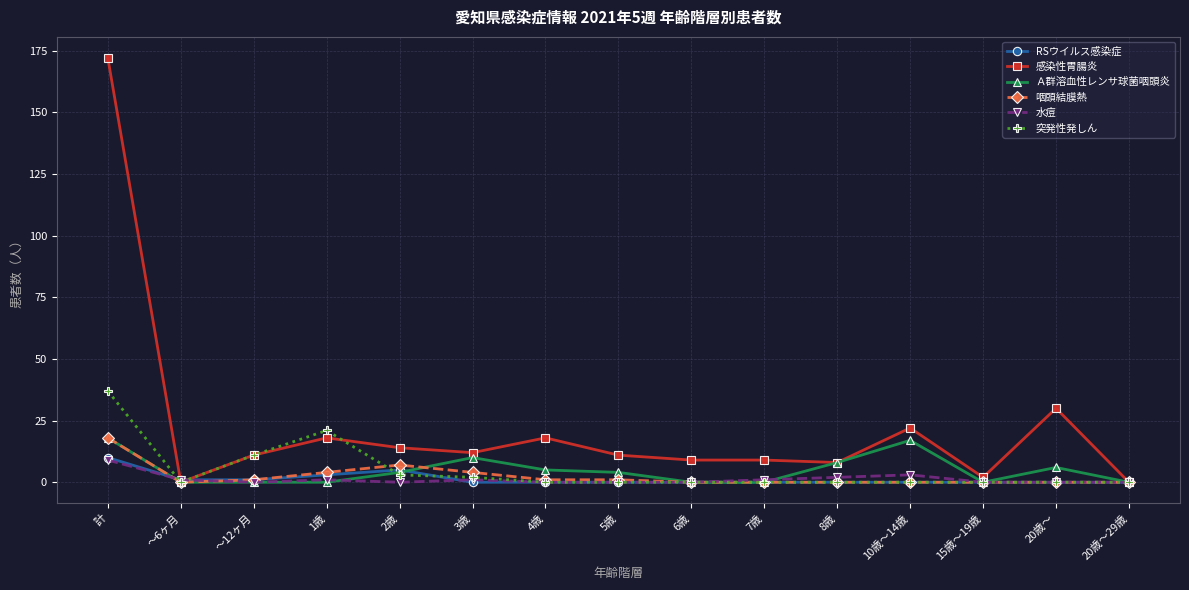

In Ａ群溶血性レンサ球菌咽頭炎, how many points are higher than both neighbors (excluding endpoints)?

3